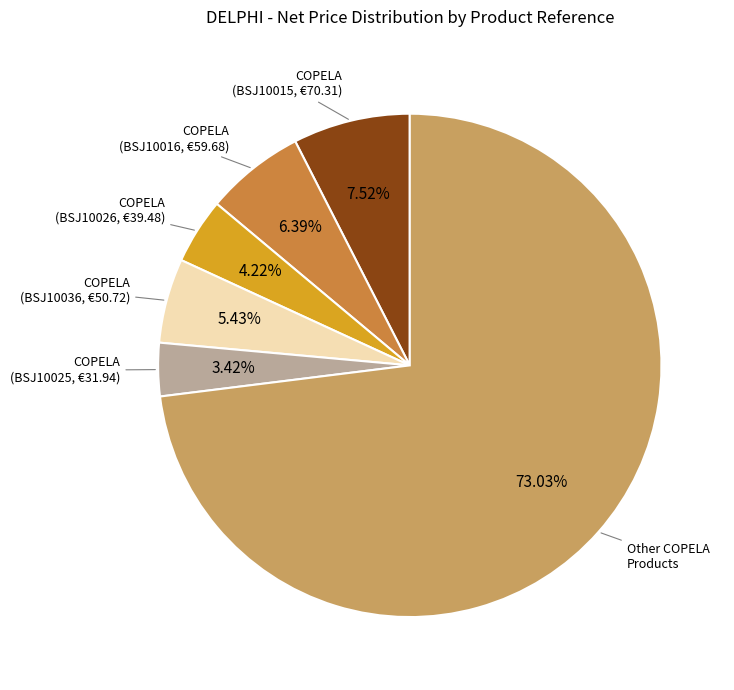

Is there a majority slice in this chart?

Yes